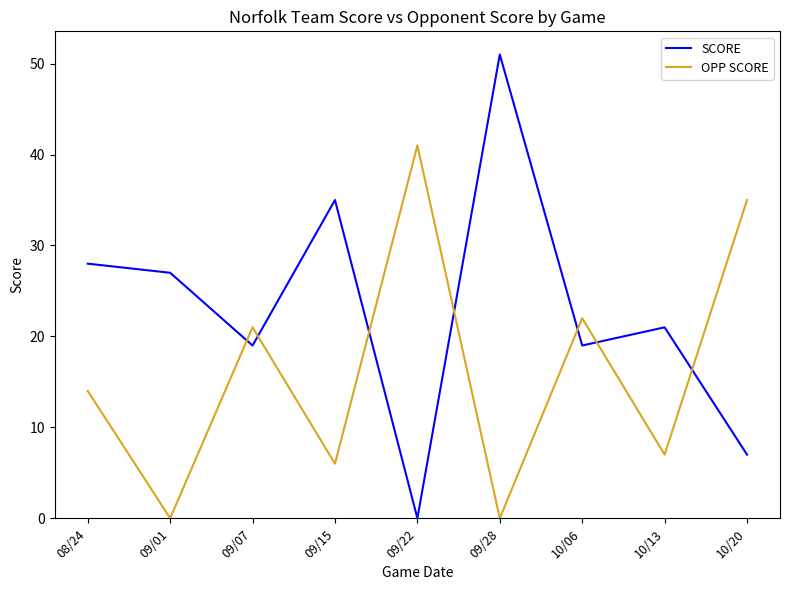

How many lines are shown in the chart?

2